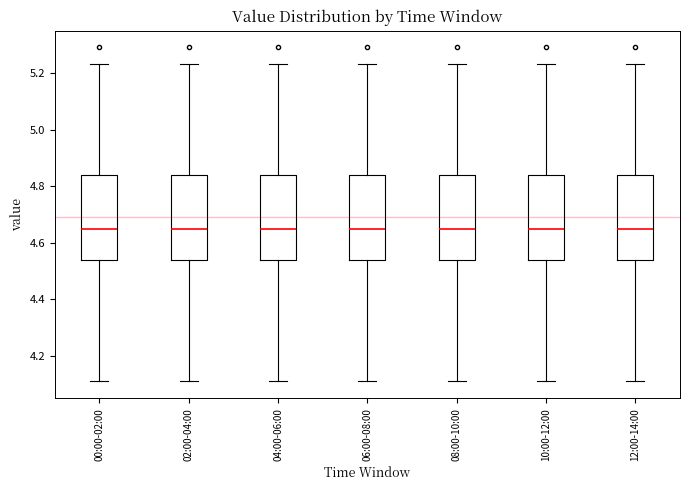

Reading left to right, read every box against the y-axis: the position of its median line, the range the box covers, and the ends of its whiskers. The values are not printed on the chart, so give them approximately, as read against the axis.

00:00-02:00: median 4.66, box 4.54 to 4.84, whiskers 4.12 to 5.24
02:00-04:00: median 4.66, box 4.54 to 4.84, whiskers 4.12 to 5.24
04:00-06:00: median 4.66, box 4.54 to 4.84, whiskers 4.12 to 5.24
06:00-08:00: median 4.66, box 4.54 to 4.84, whiskers 4.12 to 5.24
08:00-10:00: median 4.66, box 4.54 to 4.84, whiskers 4.12 to 5.24
10:00-12:00: median 4.66, box 4.54 to 4.84, whiskers 4.12 to 5.24
12:00-14:00: median 4.66, box 4.54 to 4.84, whiskers 4.12 to 5.24